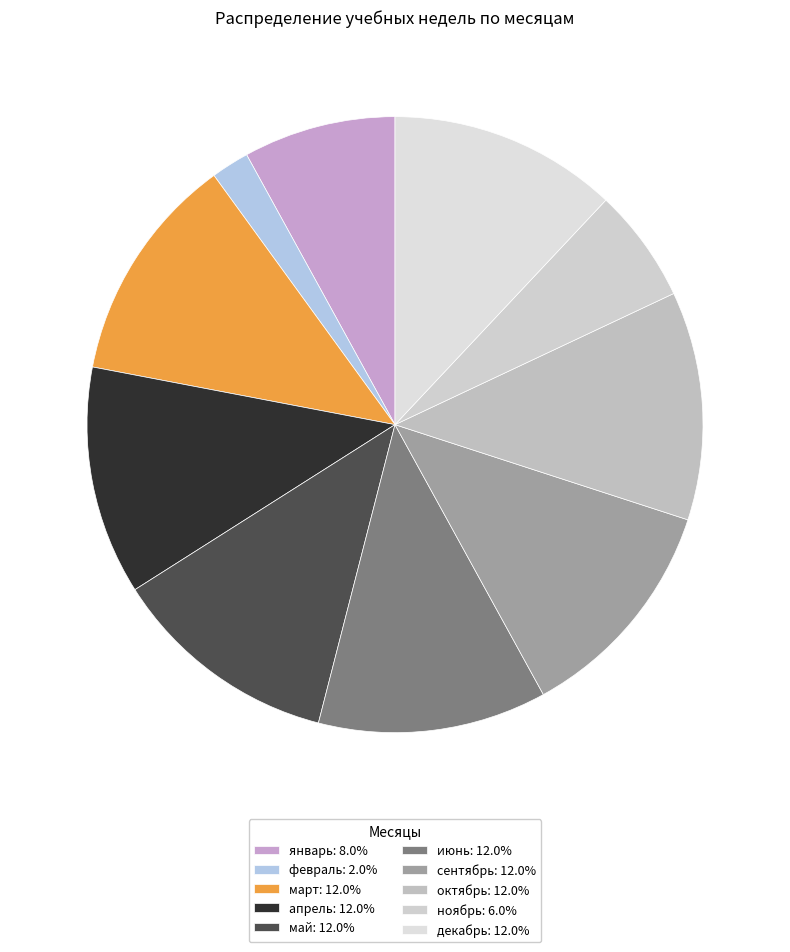

To the nearest percent, what percentage of the pie is февраль?

2%